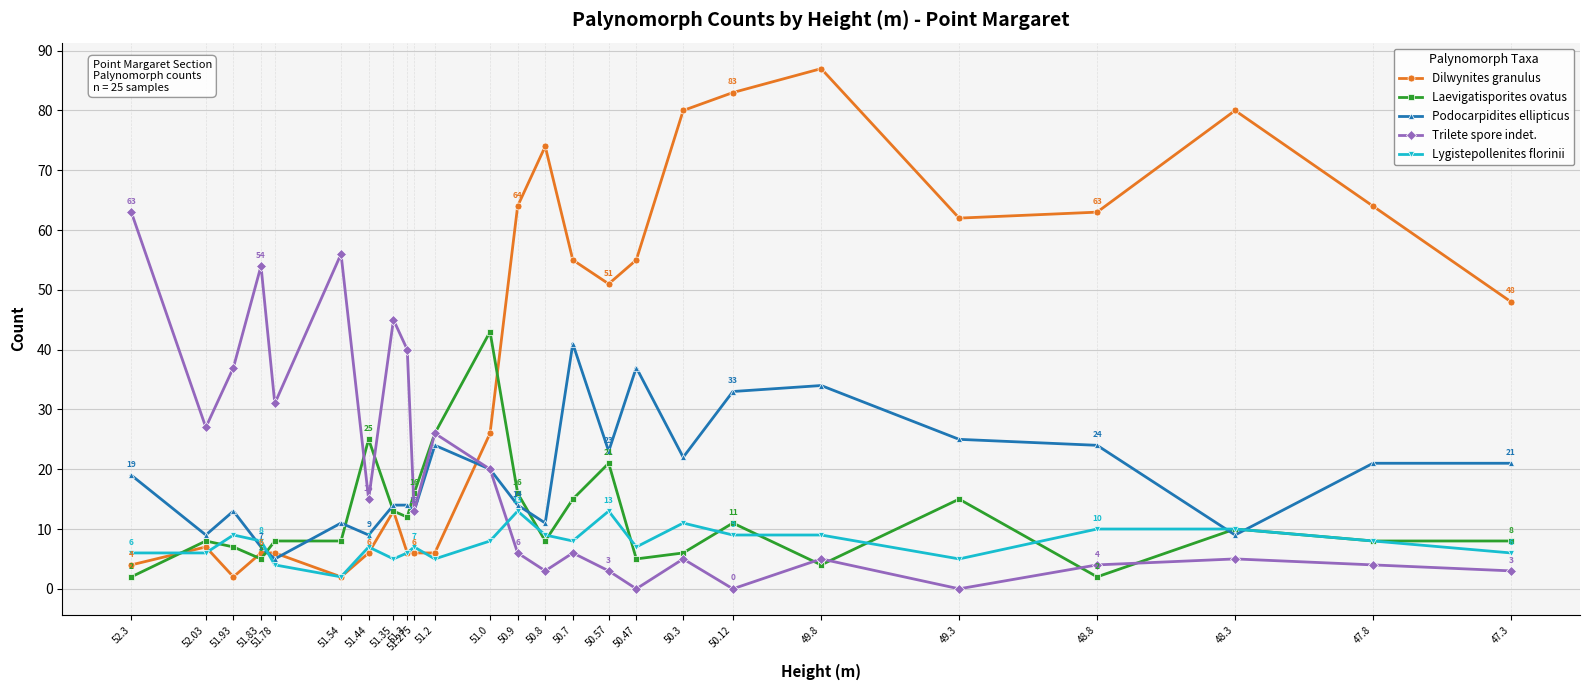

How many values in the Laevigatisporites ovatus series are below 8?

7